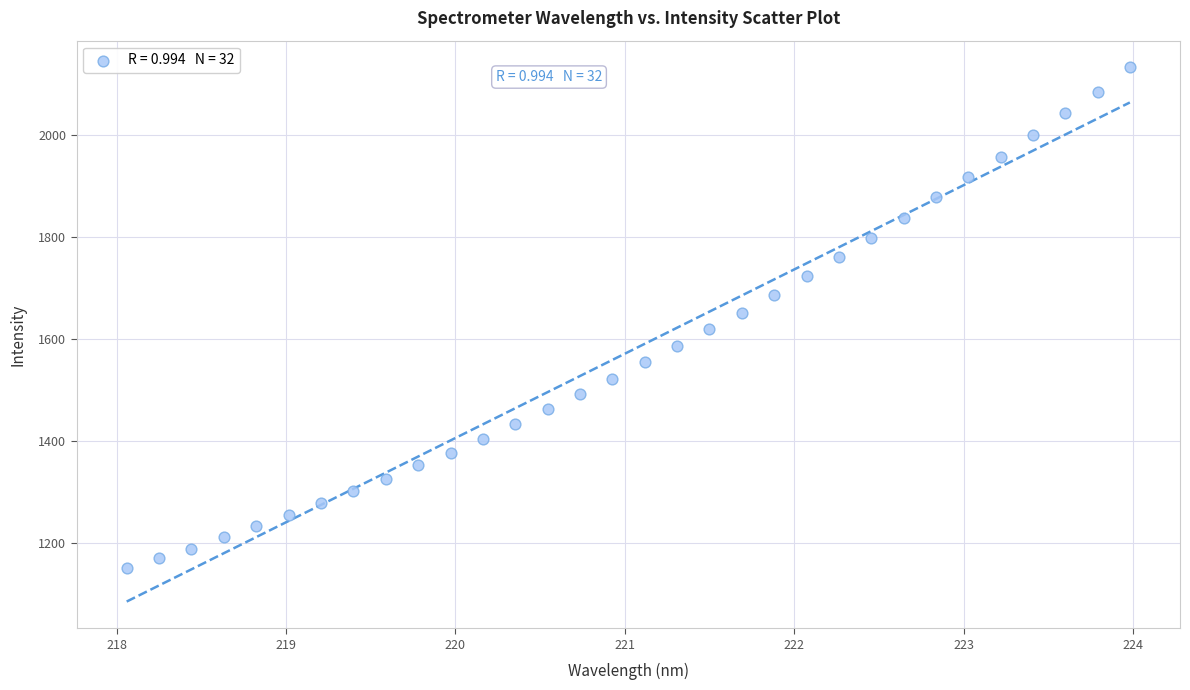

What is the range of Y values (max minus min)?

980.9